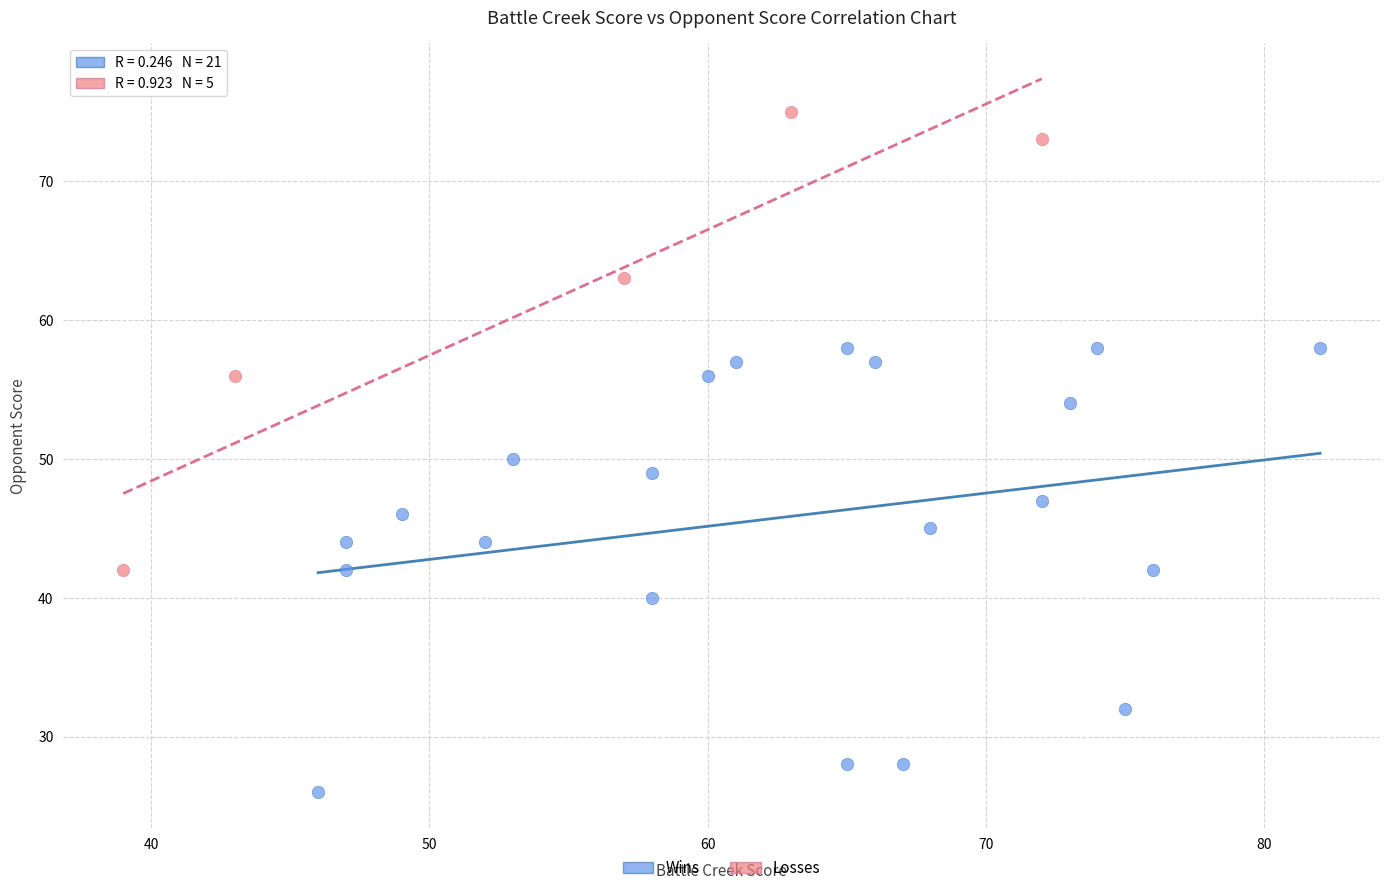

Which series reaches the maximum Y coordinate?

Losses